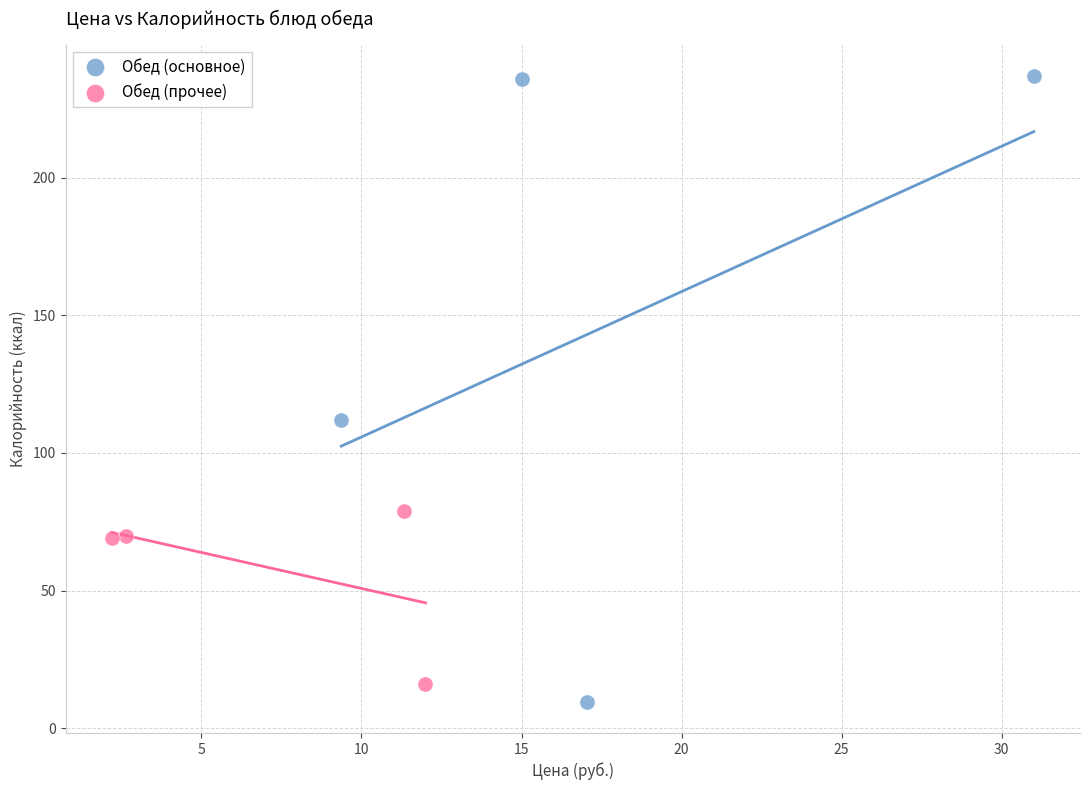

Which series contains the highest Y value?

Обед (основное)